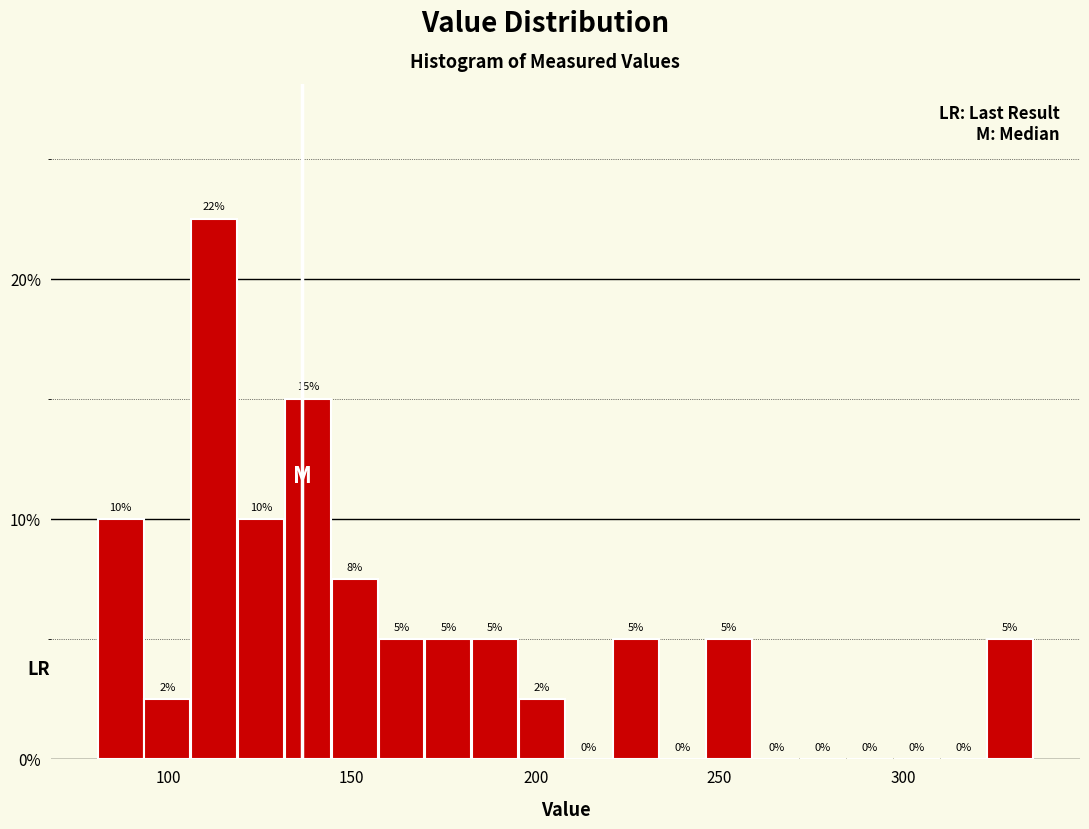

Read against the x-axis, roughly where is the centre of the tallest bar?

115